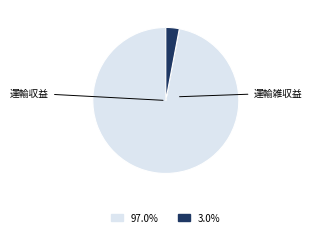

Is there any slice that represents more than half of the pie?

Yes